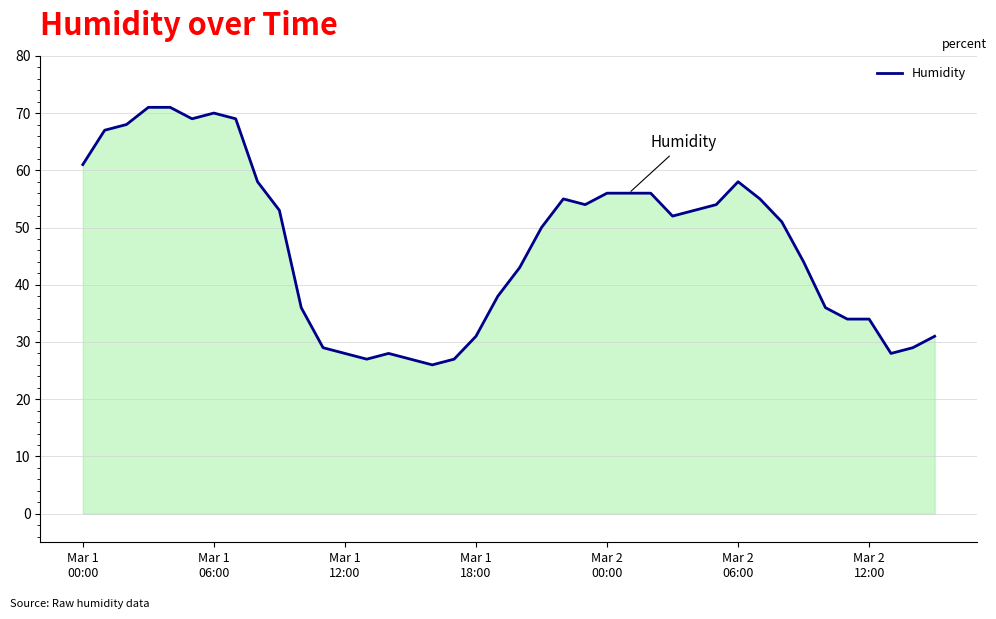

What is the smallest value displayed?

26